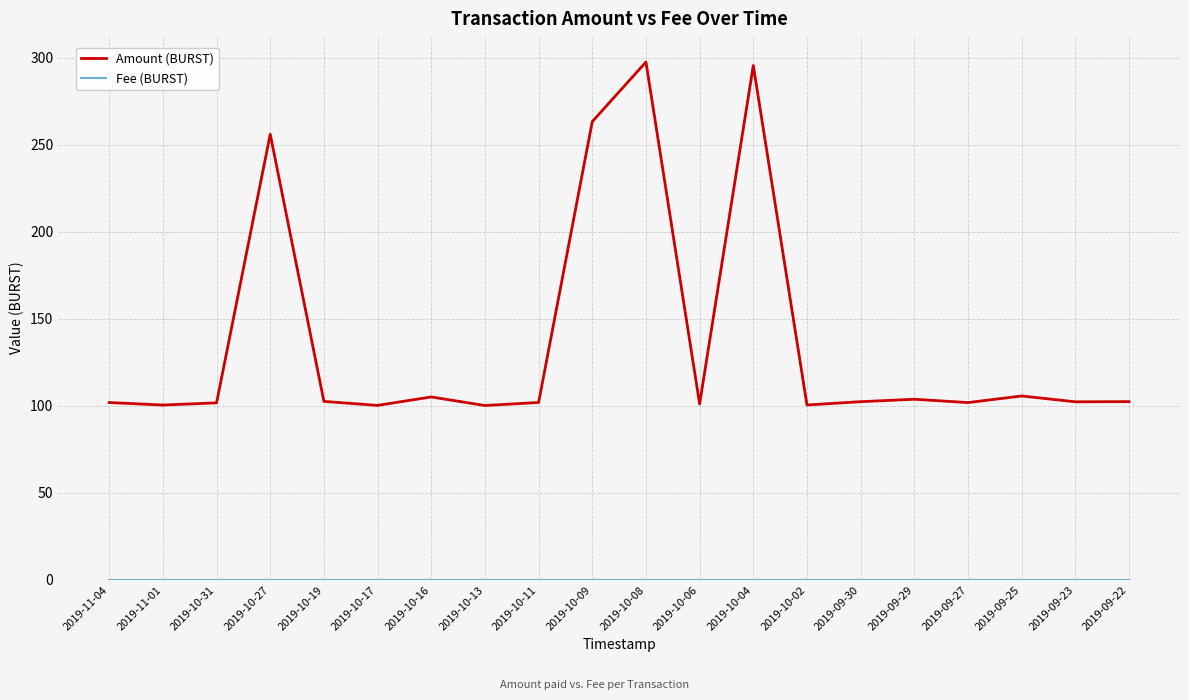

Is it true that Amount (BURST) equals 404.2 at 2019-10-27?

False